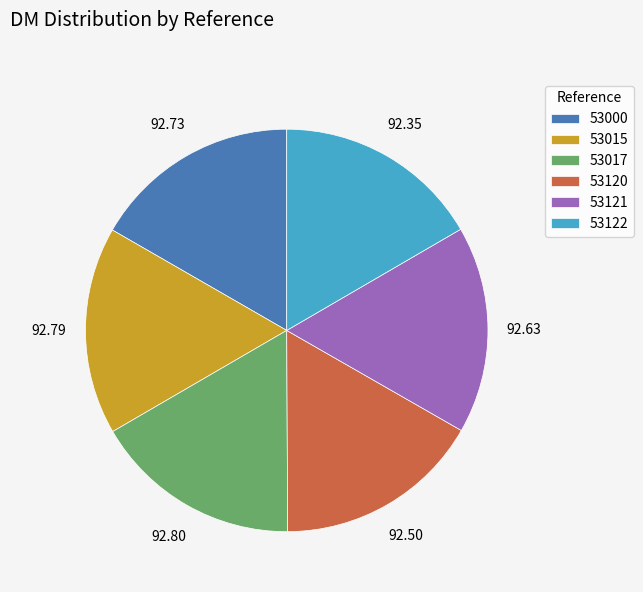

Is 53122 the majority of the pie?

No